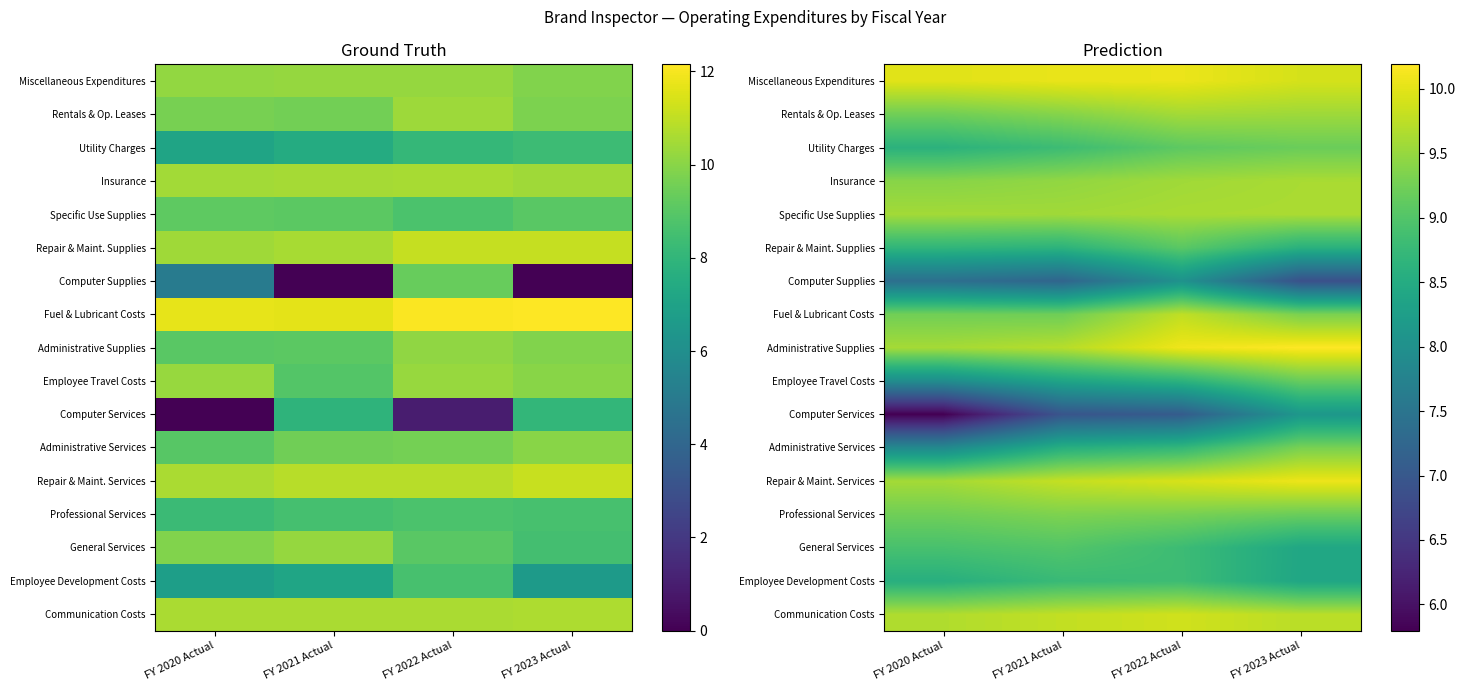

Which has a higher value, FY 2022 Actual or FY 2023 Actual?

FY 2022 Actual